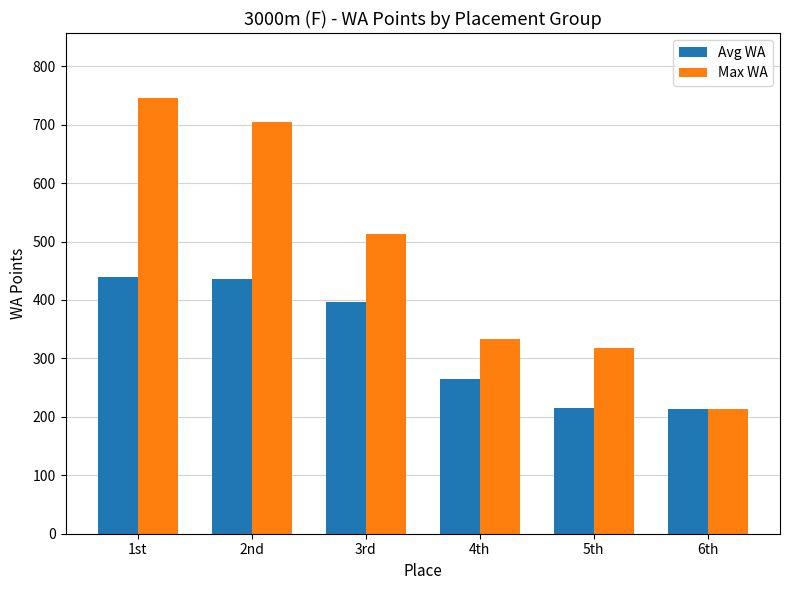

The value of Max WA at 4th is 333.0. True or false?

True